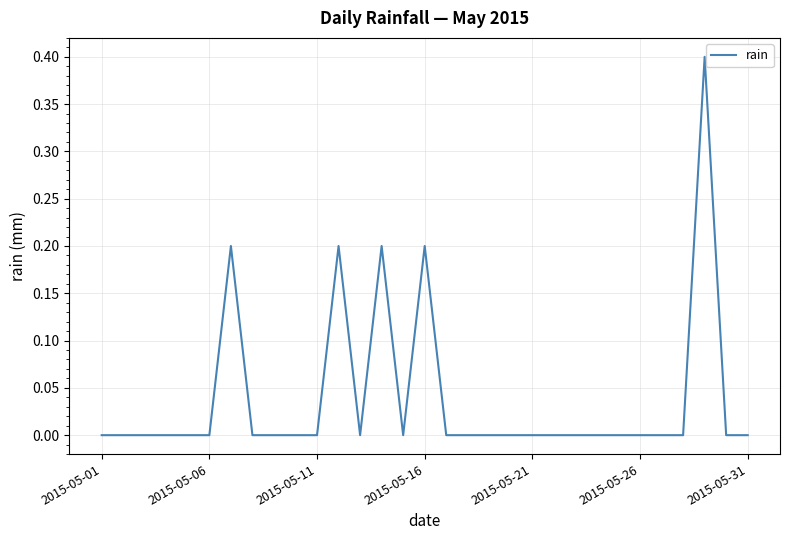

What is the difference between the maximum and minimum values?

0.4